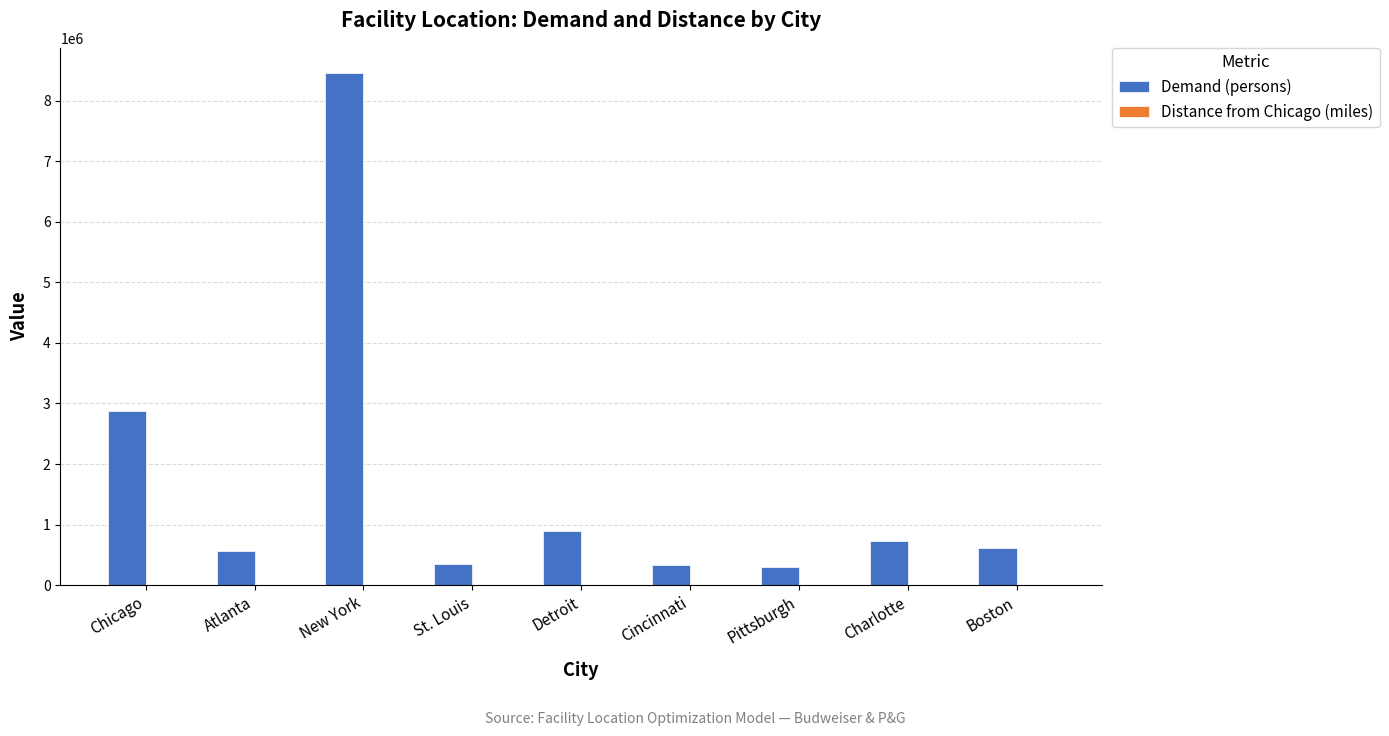

Which series has the largest total across all categories?

Demand (persons)